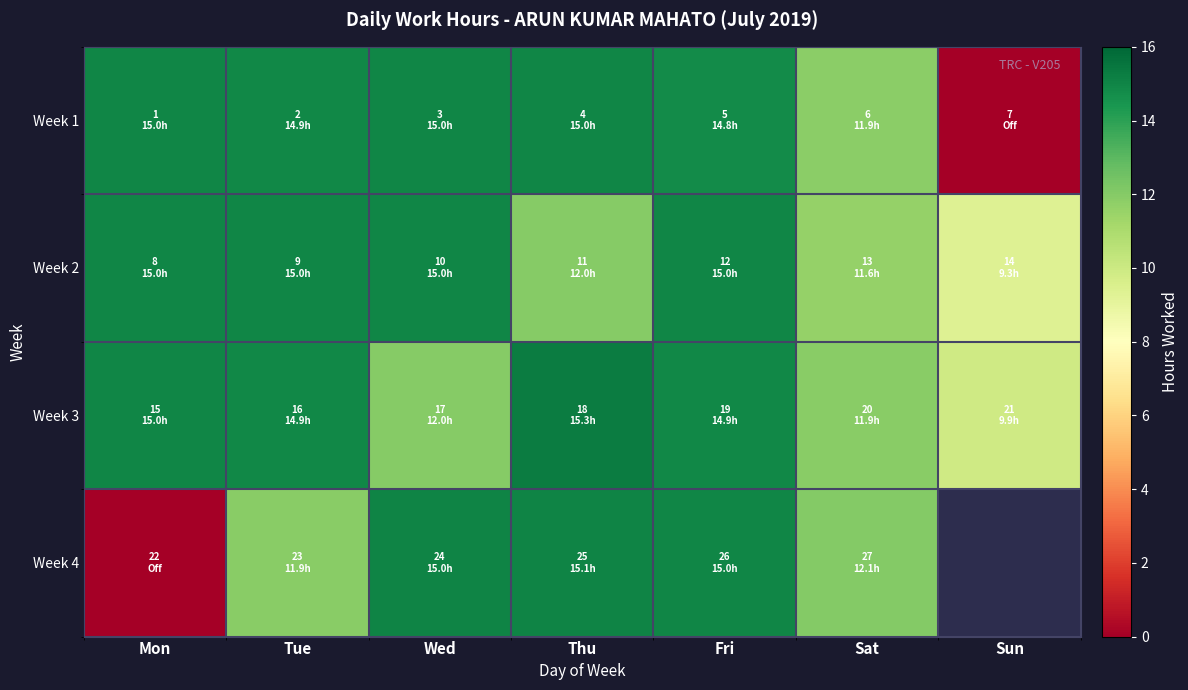

How many Week 2 values are between 11 and 14?

2